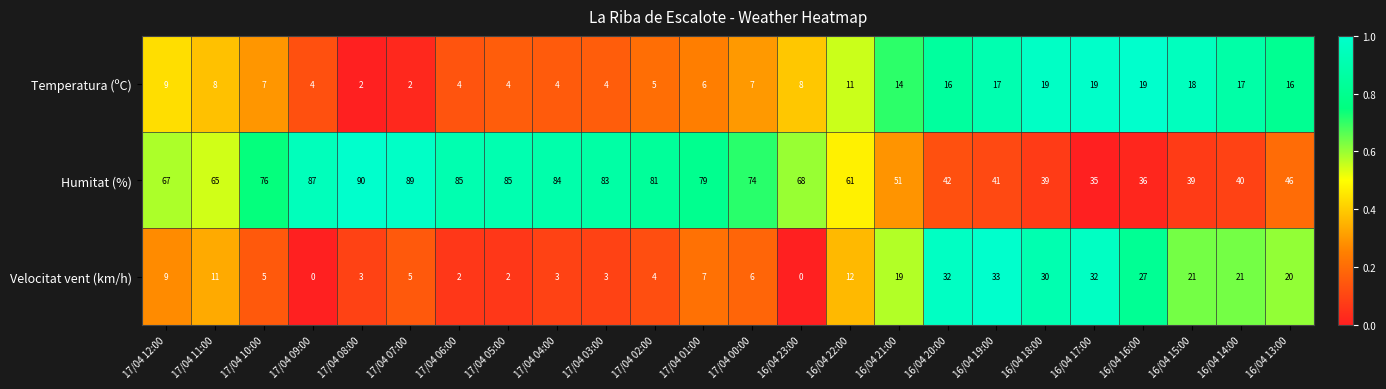

How many series are shown in this chart?

3